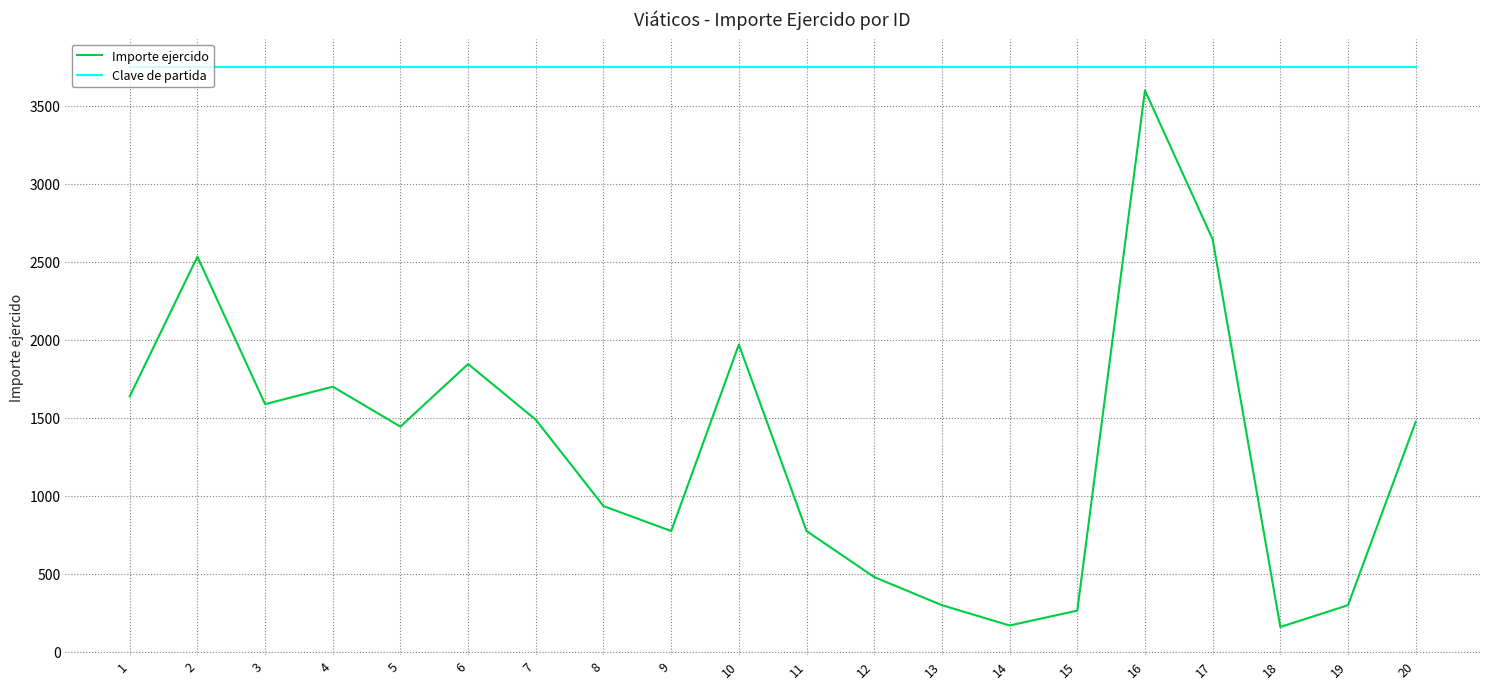

The Clave de partida series shows 3751.0 at 12. True or false?

True